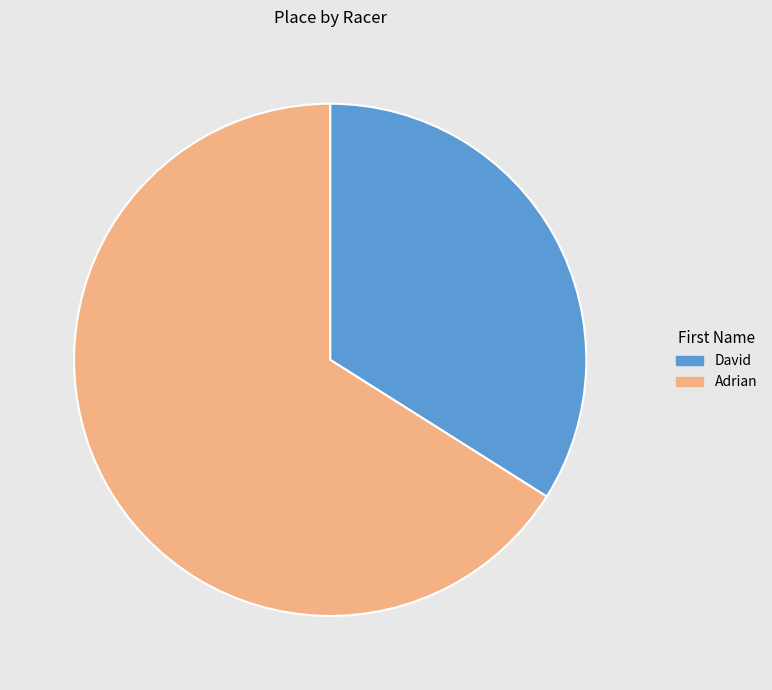

How many slices are in this pie chart?

2